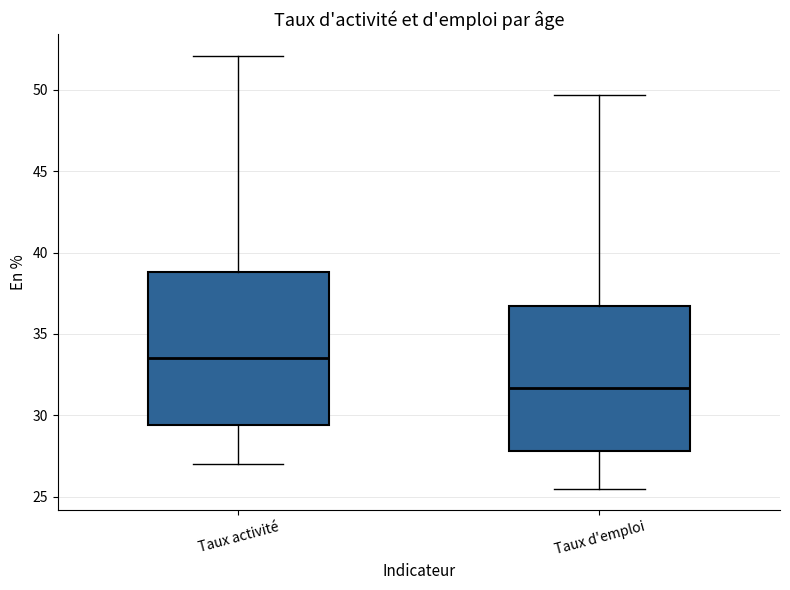

Which box is the tallest, from its lower edge to its upper edge?

Taux activité